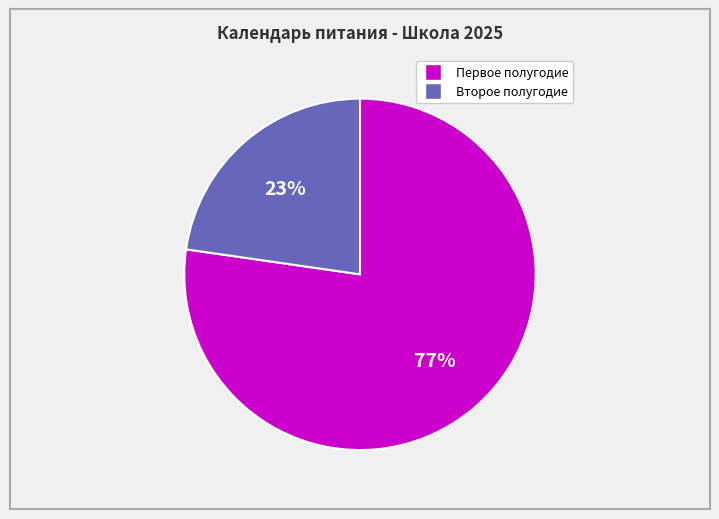

Is there any slice that represents more than half of the pie?

Yes